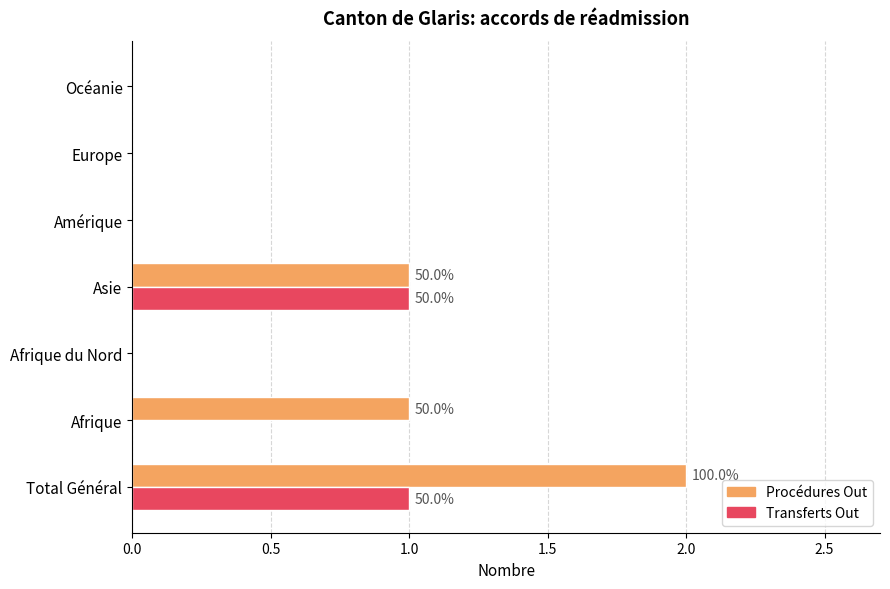

At which category is the sum across all series the highest?

Total Général